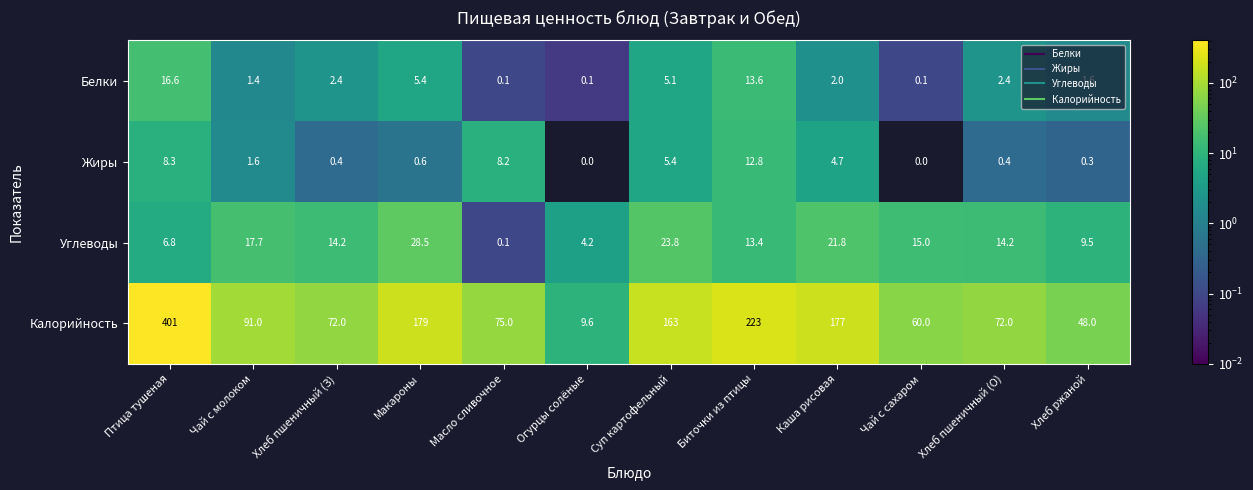

What is the total value across all series at Масло сливочное?

83.4